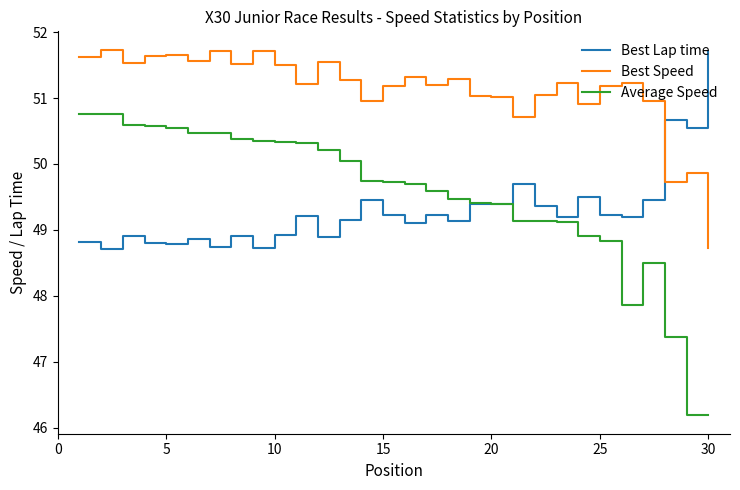

True or false: Best Speed and Best Lap time intersect in this chart.

True